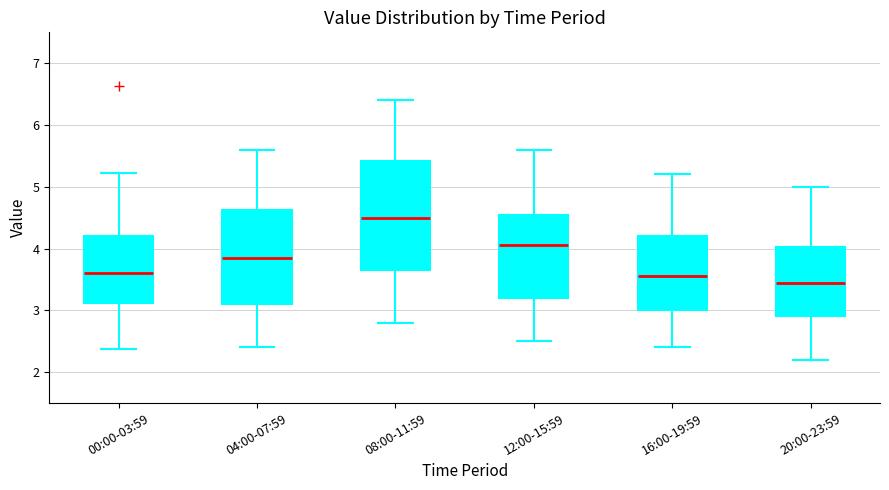

Where is the upper edge of the box for 12:00-15:59 on the y-axis? The values are not printed on the chart, so give them approximately, as read against the axis.

4.6